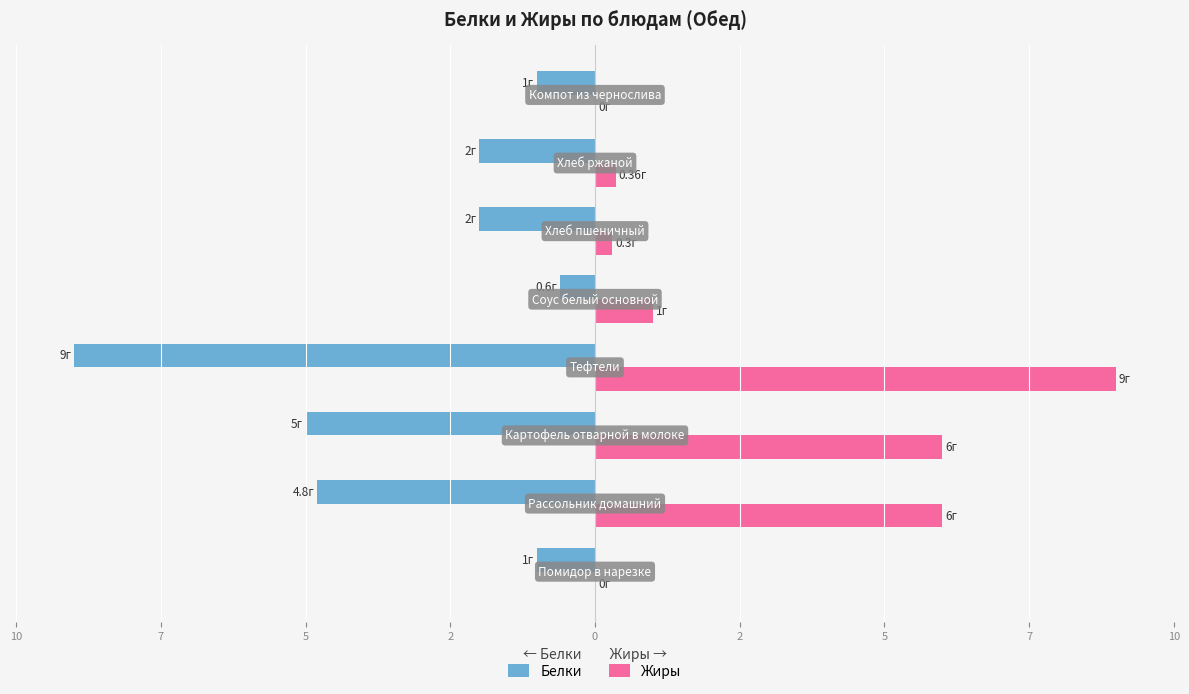

What are all the series names shown in the legend?

Белки, Жиры